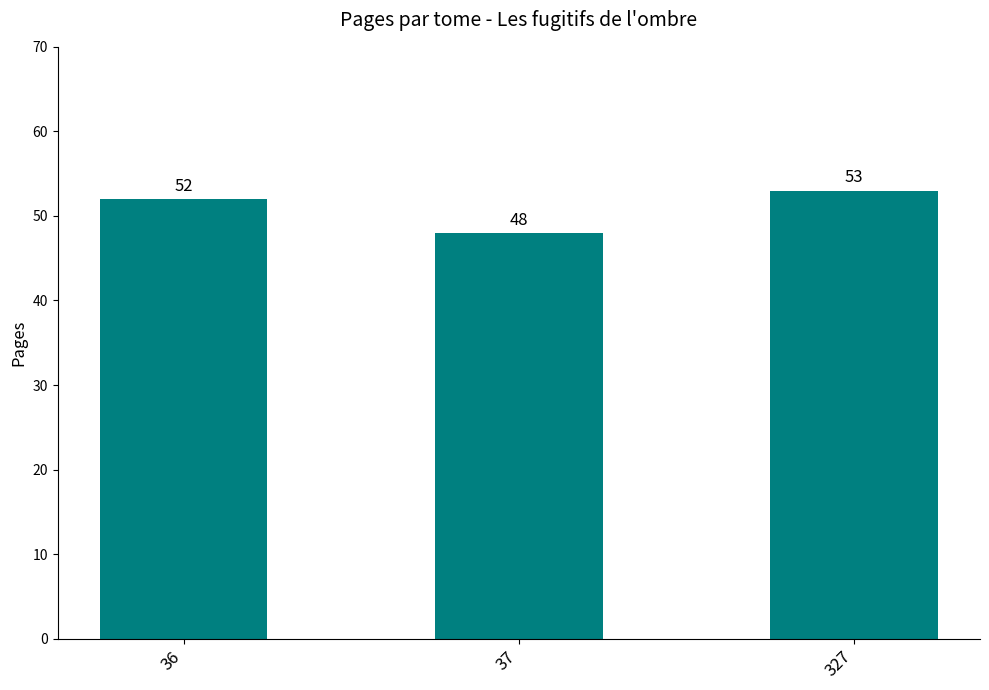

What is the minimum value shown in the chart?

48